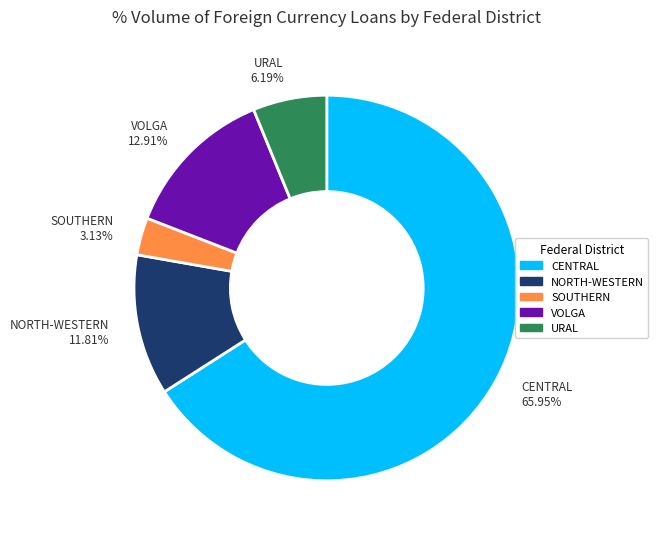

Is there any slice that represents more than half of the pie?

Yes